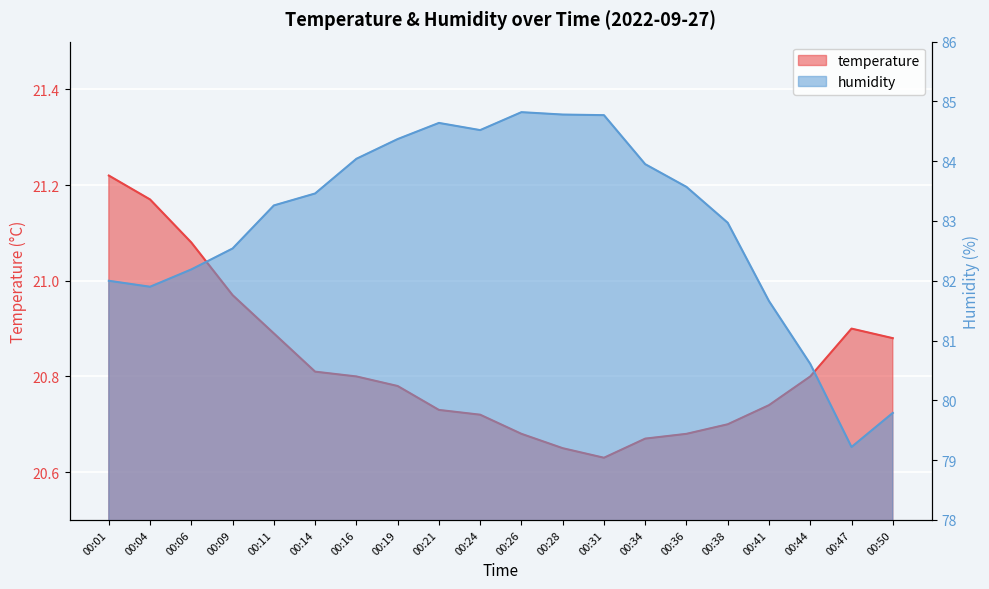

In temperature, how many points are higher than both neighbors (excluding endpoints)?

1